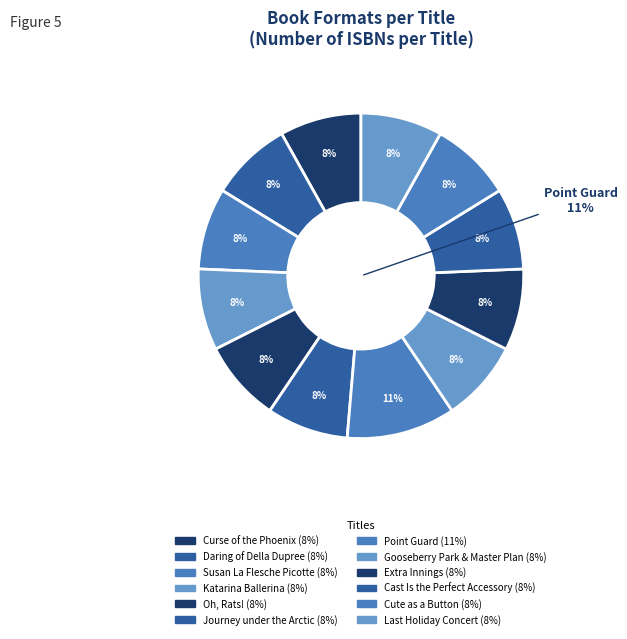

To the nearest percent, what is the difference between the largest and smallest slice percentages?

3%